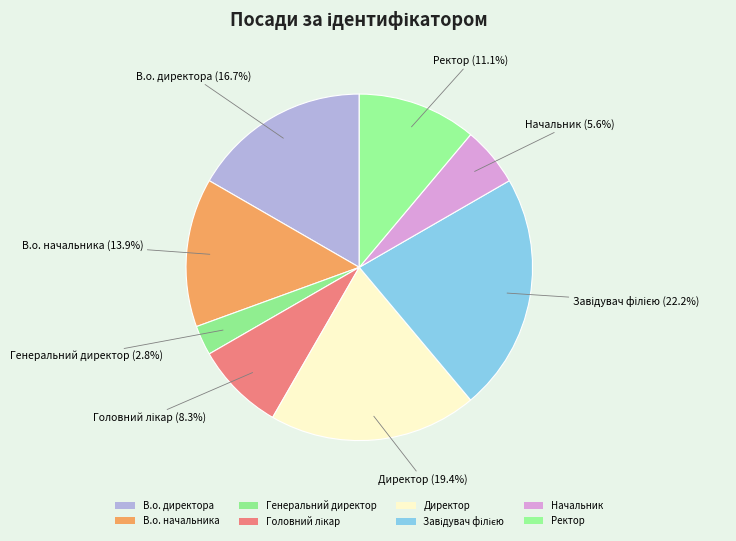

Which slice is the smallest?

Генеральний директор